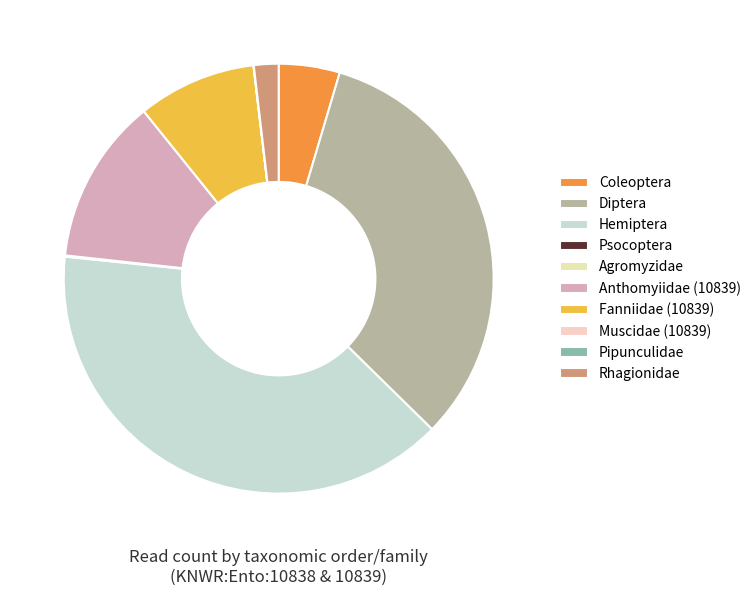

The Diptera slice represents 24% of the pie. True or false?

False